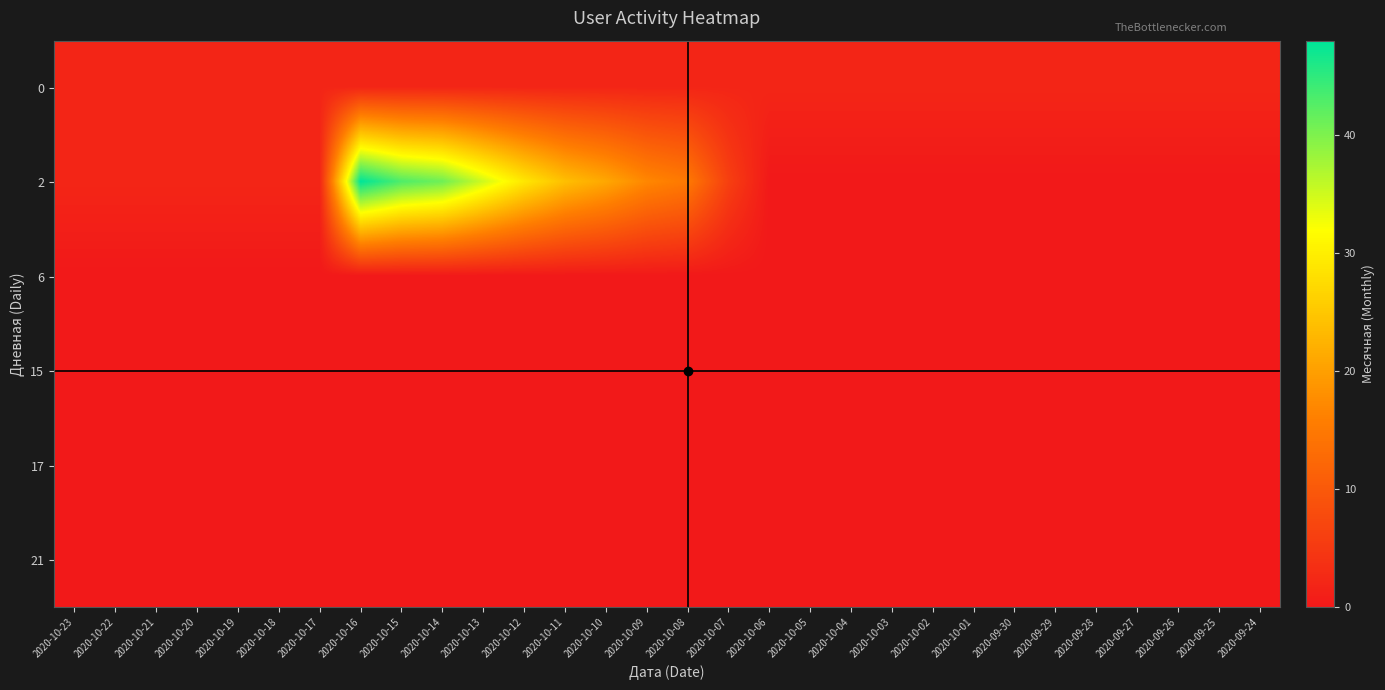

At which category is the sum across all series the highest?

2020-10-16